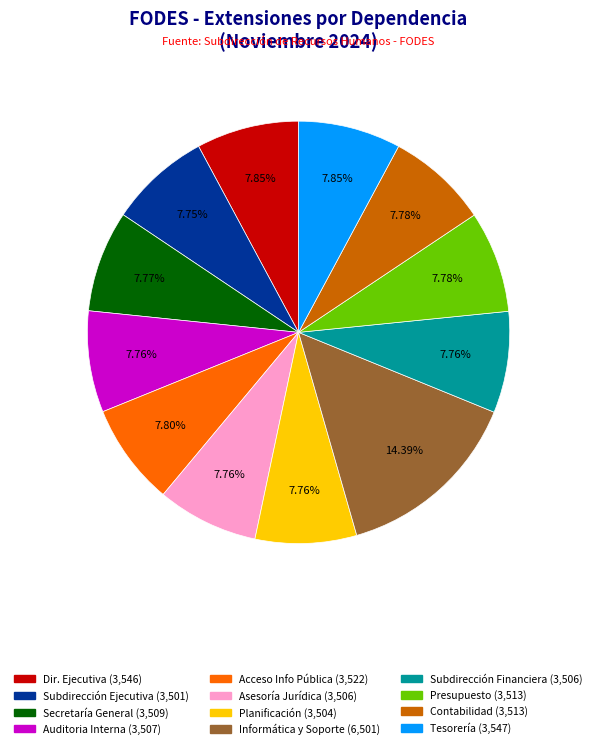

How many segments does this pie chart have?

12